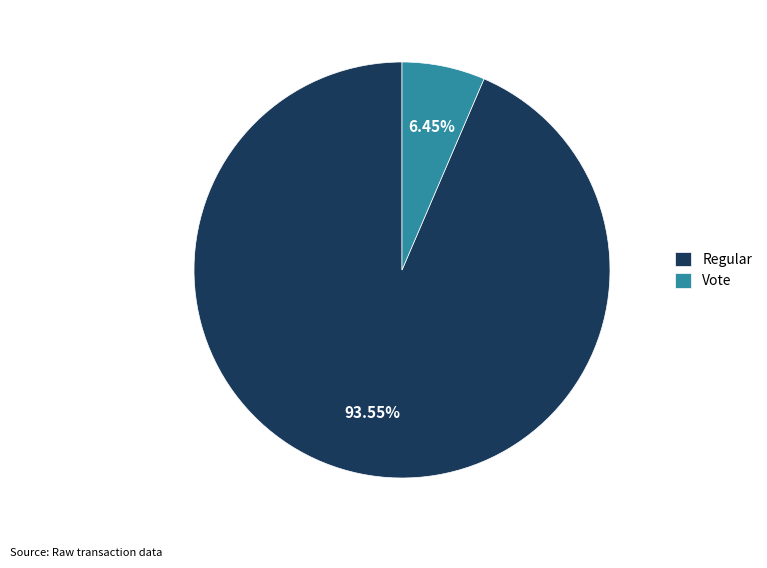

How many slices are in this pie chart?

2